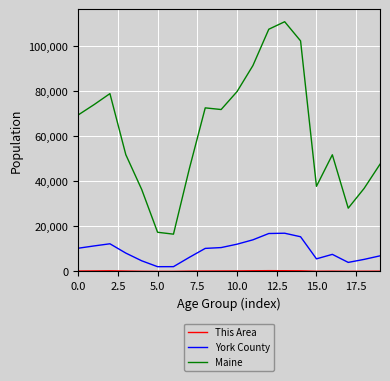

True or false: Maine and York County intersect in this chart.

False